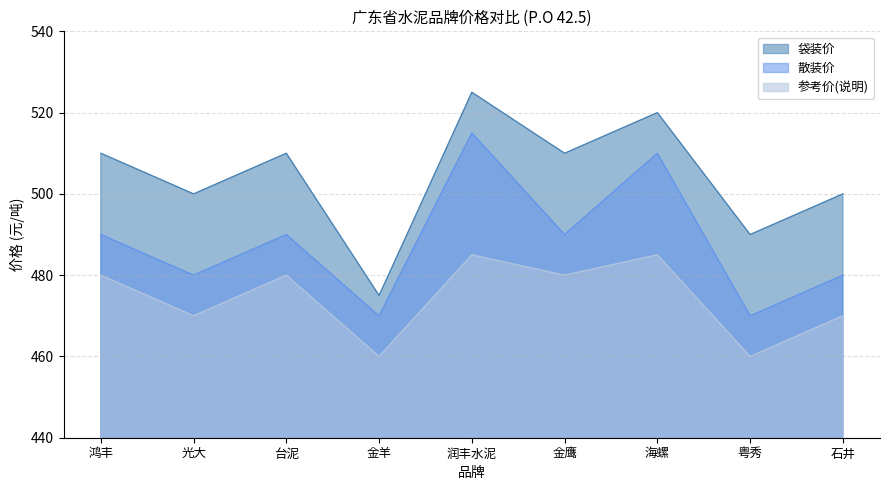

Which series has the largest total across all categories?

袋装价